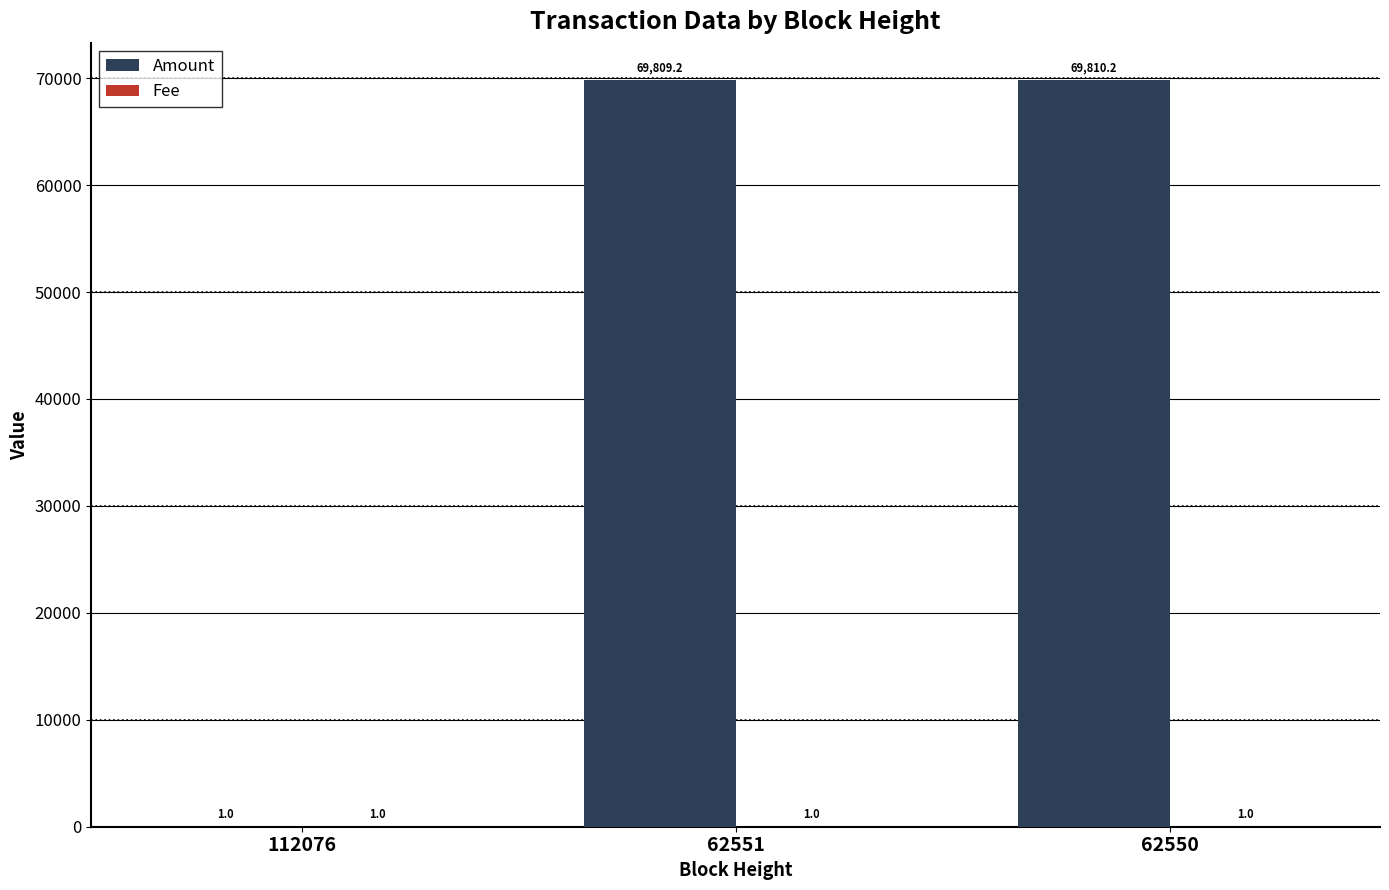

At which label is Amount closest to 34905?

112076